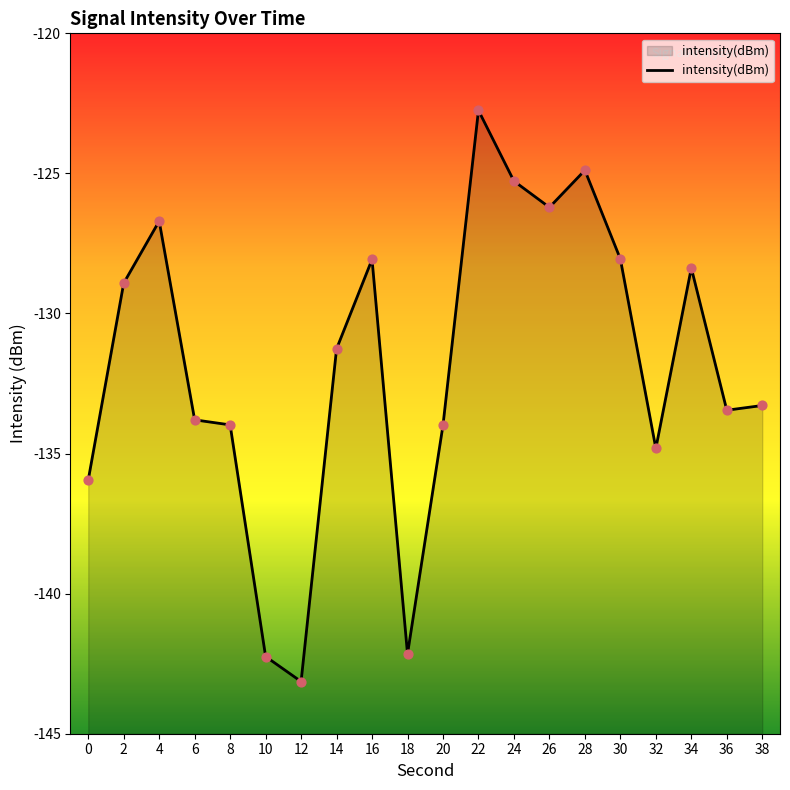

What is the change in value from 4 to 14?

-4.6